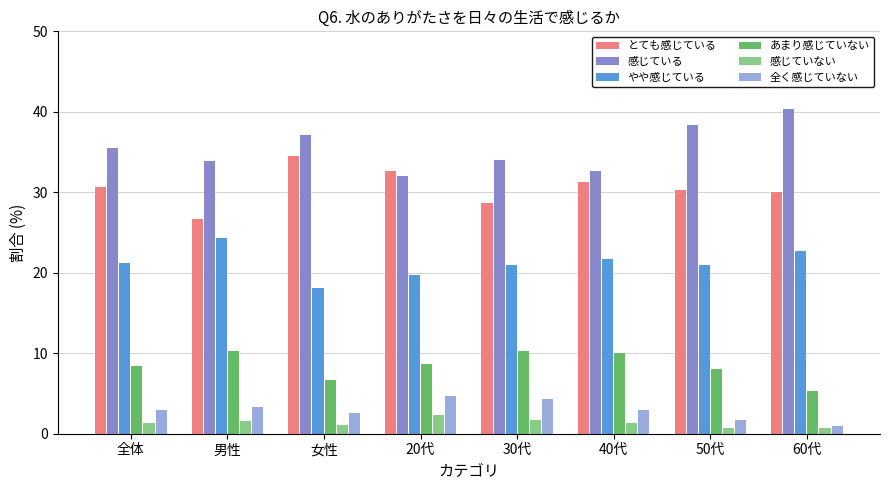

What is the difference between the highest and lowest values at 男性?

32.3